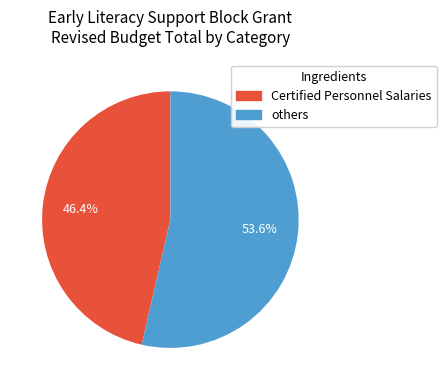

Is there any slice that represents more than half of the pie?

Yes